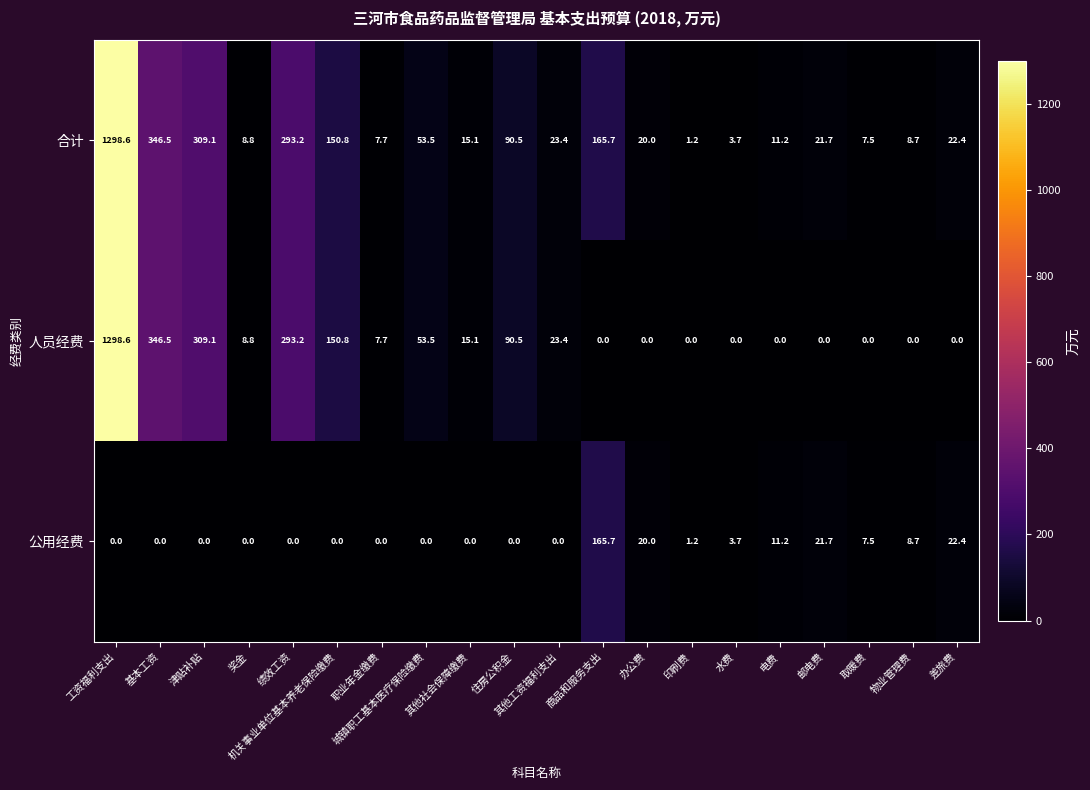

At how many categories does at least one series exceed 878?

1